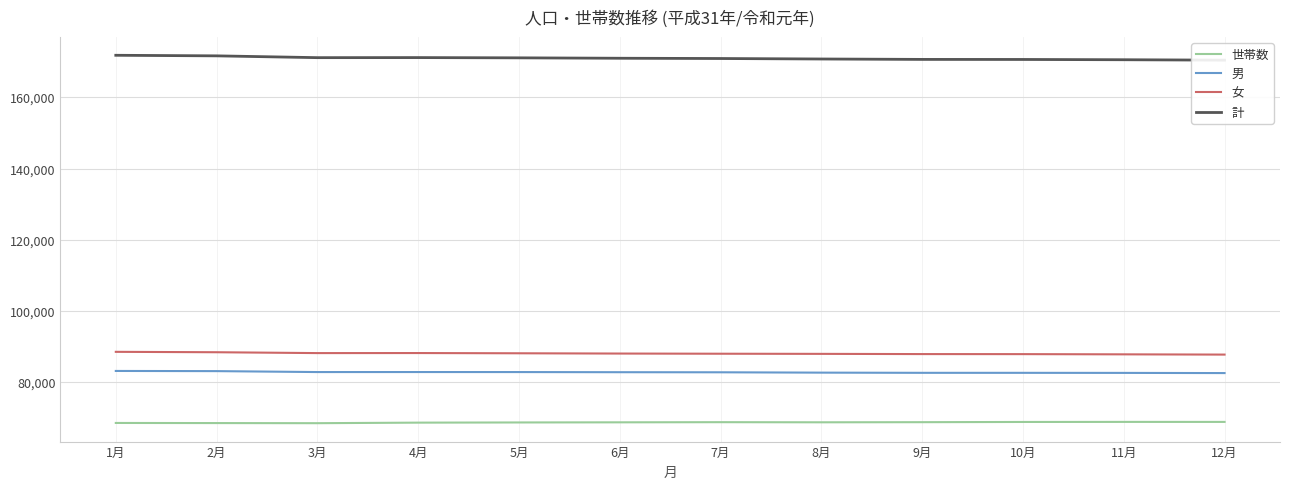

How many interior local valleys does the 世帯数 series have?

2